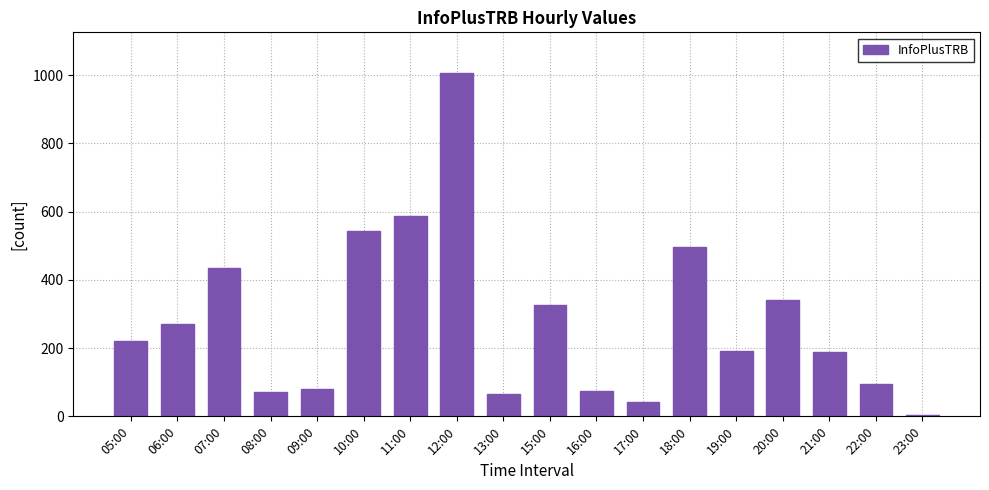

Between 06:00 and 07:00, which is larger?

07:00